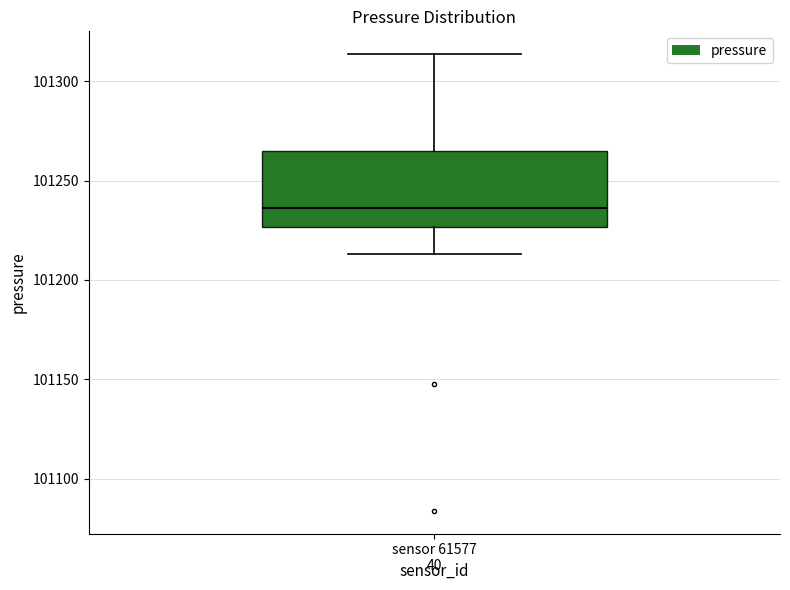

Where does the upper whisker of the box for sensor 61577 end on the y-axis? The values are not printed on the chart, so give them approximately, as read against the axis.

101315